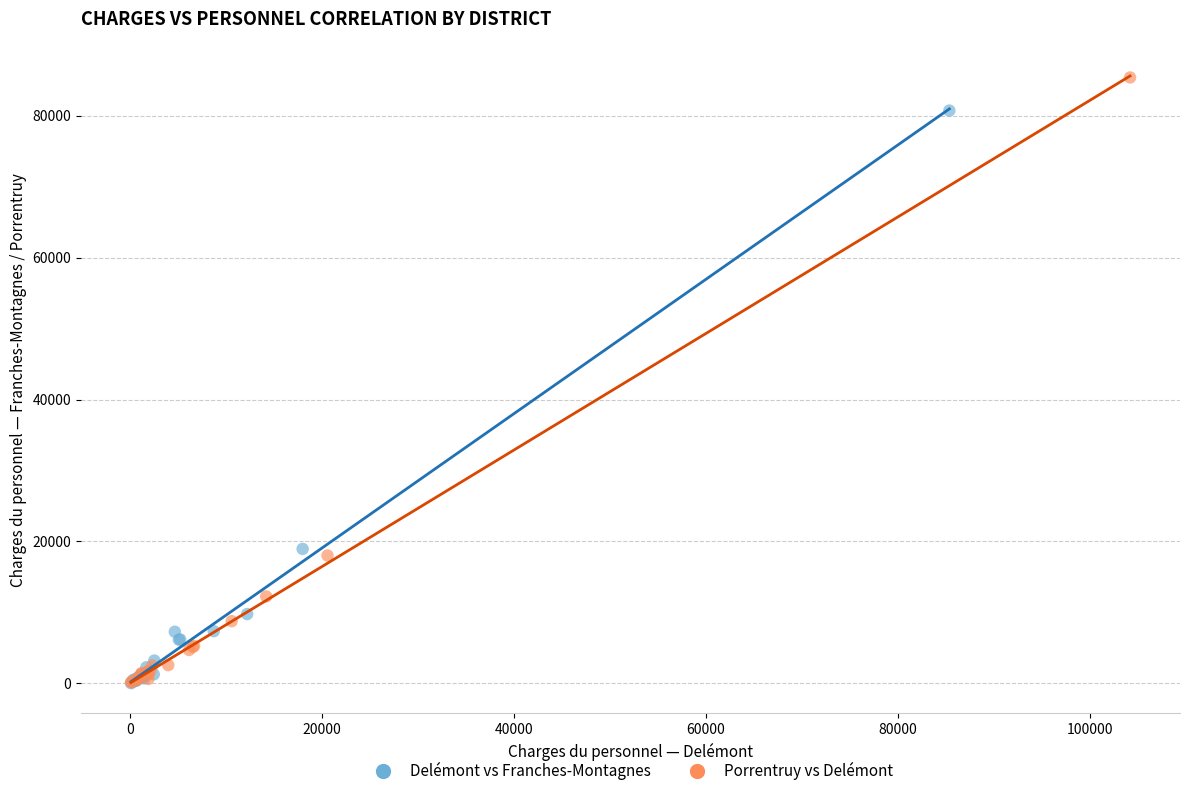

Which series has the largest Y range (max minus min)?

Porrentruy vs Delémont